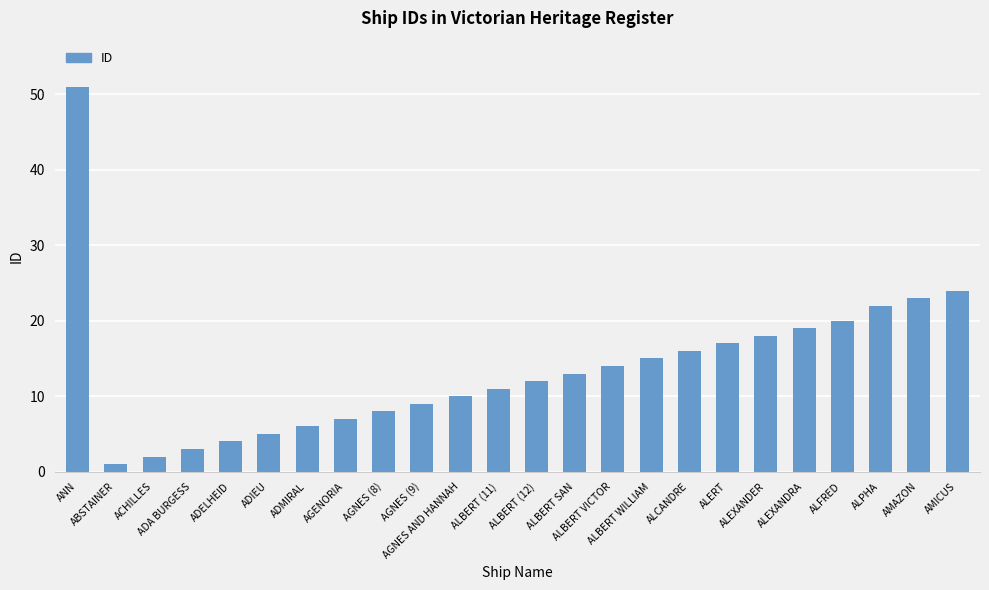

True or false: the data shows 36 at AMAZON.

False